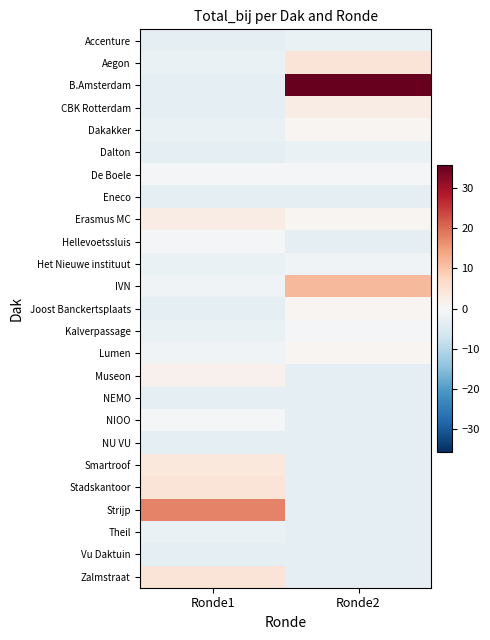

Reading left to right, transcribe all the data shown in this chart.

Accenture: Ronde1=-3.3	Ronde2=-2.3
Aegon: Ronde1=-2.3	Ronde2=4.7
B.Amsterdam: Ronde1=-3.3	Ronde2=35.7
CBK Rotterdam: Ronde1=-3.3	Ronde2=2.7
Dakakker: Ronde1=-2.3	Ronde2=0.7
Dalton: Ronde1=-3.3	Ronde2=-2.3
De Boele: Ronde1=-0.3	Ronde2=-0.3
Eneco: Ronde1=-3.3	Ronde2=-3.3
Erasmus MC: Ronde1=2.7	Ronde2=0.7
Hellevoetssluis: Ronde1=-0.3	Ronde2=-3.3
Het Nieuwe instituut: Ronde1=-2.3	Ronde2=-1.3
IVN: Ronde1=-1.3	Ronde2=11.7
Joost Banckertsplaats: Ronde1=-3.3	Ronde2=0.7
Kalverpassage: Ronde1=-2.3	Ronde2=-0.3
Lumen: Ronde1=-1.3	Ronde2=0.7
Museon: Ronde1=1.7	Ronde2=-3.3
NEMO: Ronde1=-3.3	Ronde2=-3.3
NIOO: Ronde1=-0.3	Ronde2=-3.3
NU VU: Ronde1=-3.3	Ronde2=-3.3
Smartroof: Ronde1=3.7	Ronde2=-3.3
Stadskantoor: Ronde1=4.7	Ronde2=-3.3
Strijp: Ronde1=17.7	Ronde2=-3.3
Theil: Ronde1=-2.3	Ronde2=-3.3
Vu Daktuin: Ronde1=-3.3	Ronde2=-3.3
Zalmstraat: Ronde1=4.7	Ronde2=-3.3